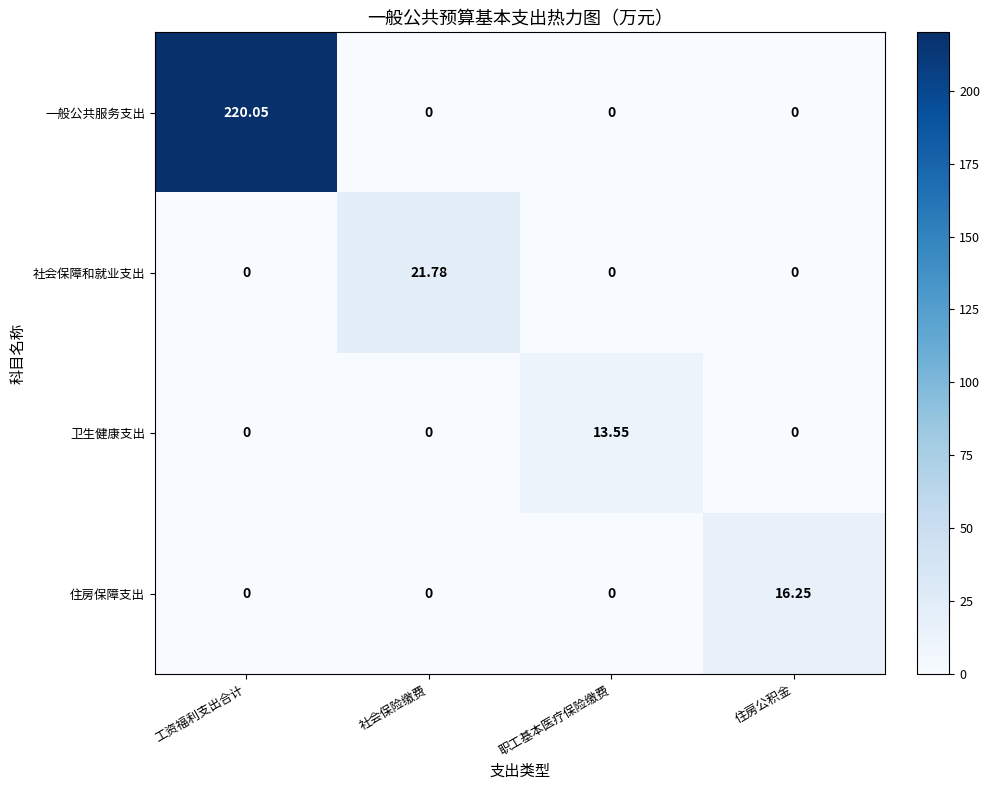

How many distinct data groups are displayed?

4